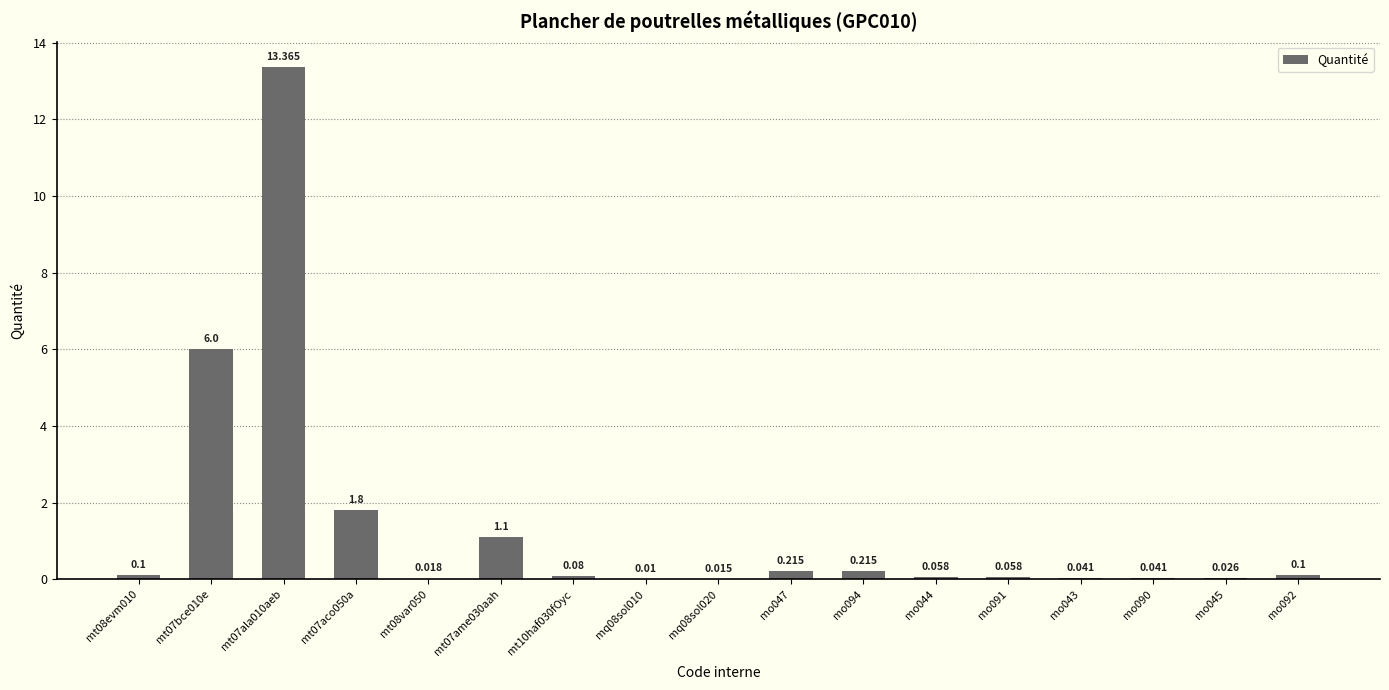

What is the maximum value shown in the chart?

13.4